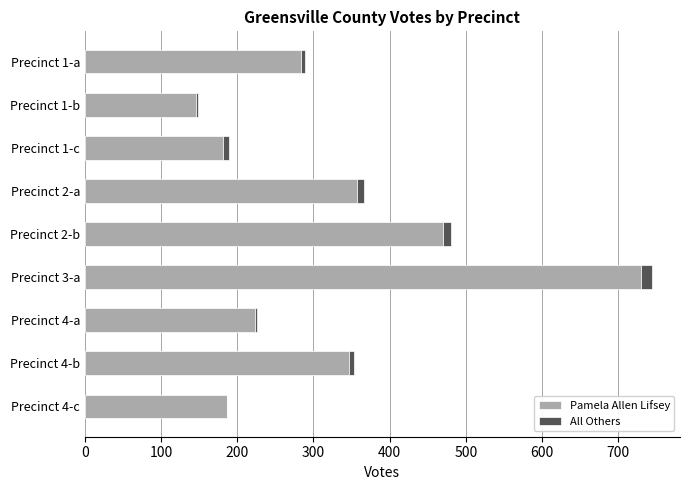

What is the highest value of the Pamela Allen Lifsey series?

730